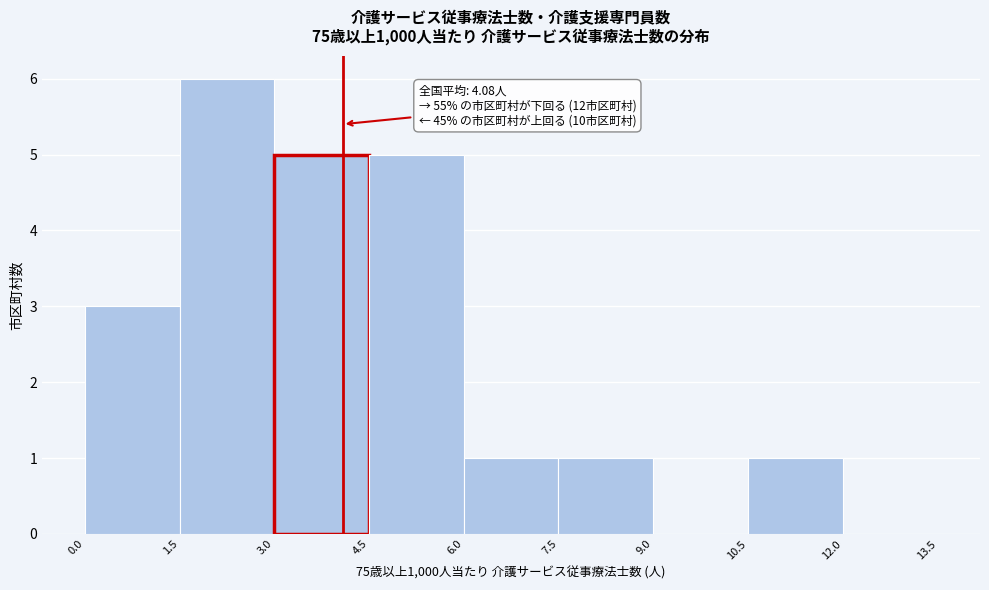

Which range on the x-axis has the tallest bar?

1.5 to 3.0